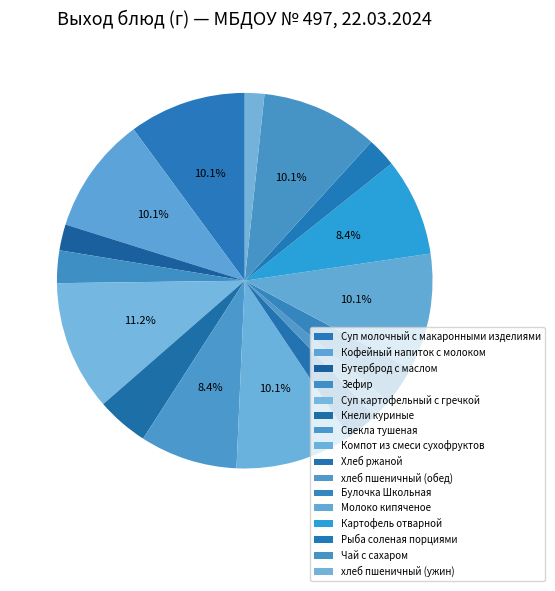

The Кнели куриные slice represents 4% of the pie. True or false?

True